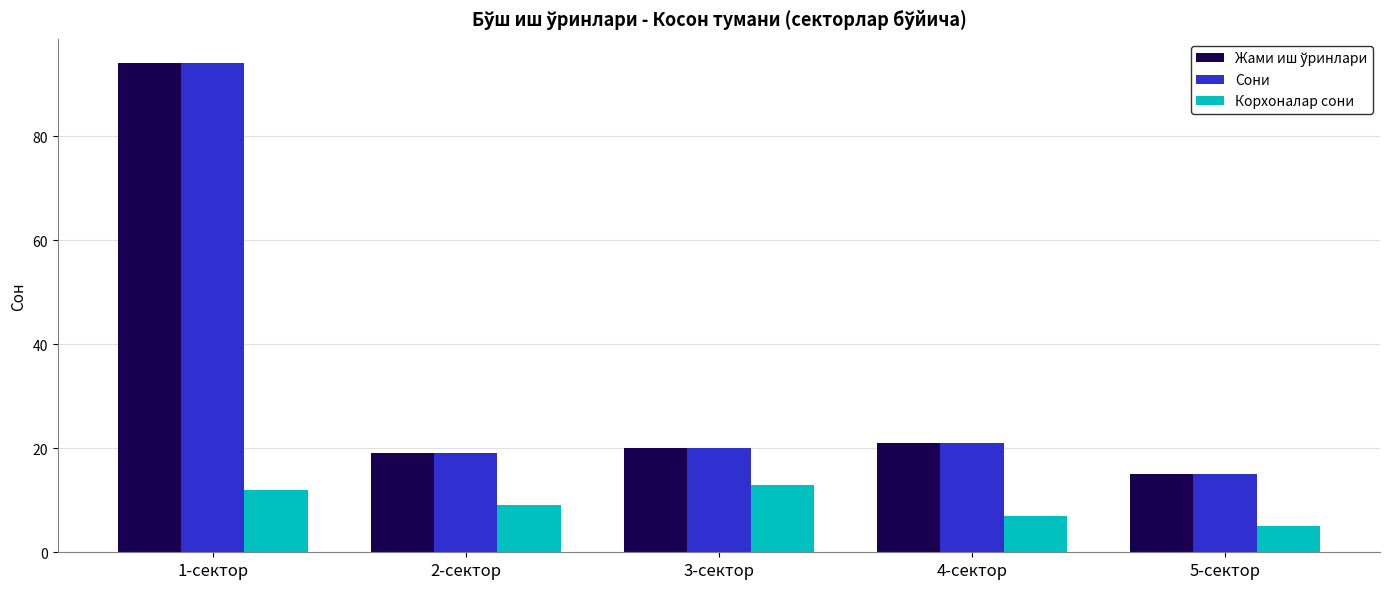

What is the spread (max minus min) of values at 4-сектор?

14